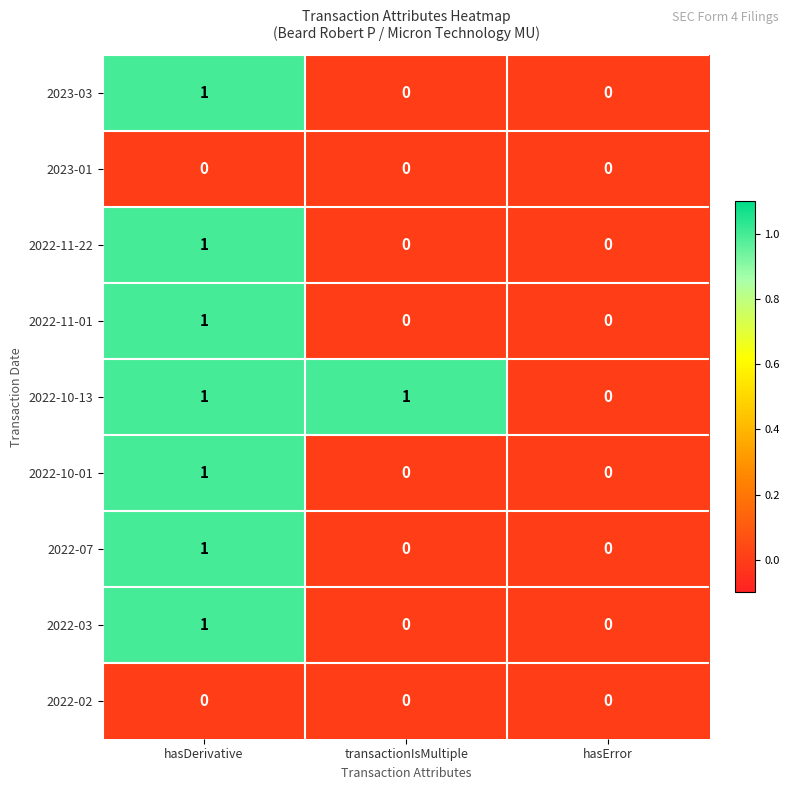

What is the total value across all series at hasDerivative?

7